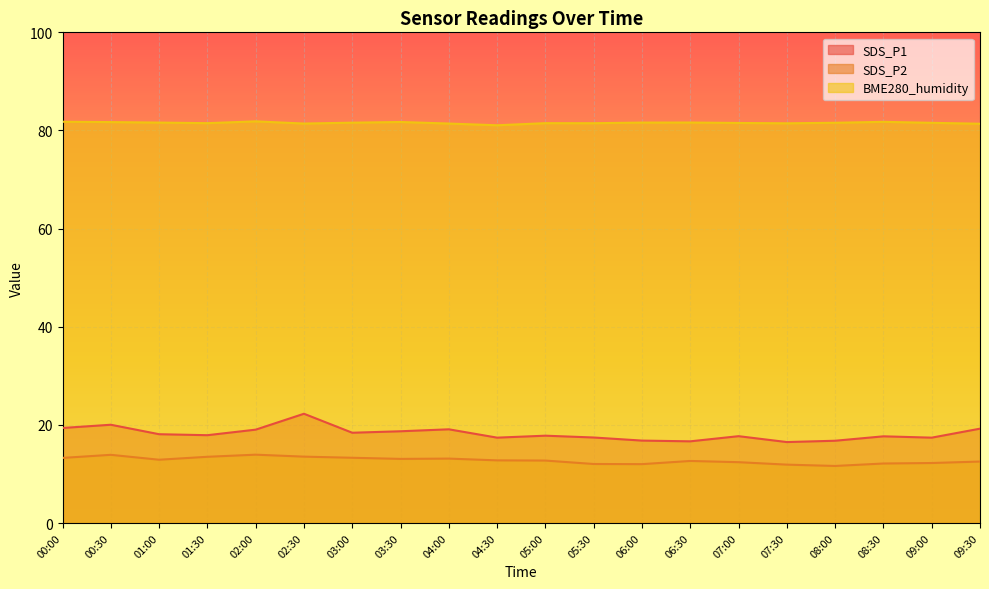

True or false: BME280_humidity has more than 0 points higher than both neighbors.

True